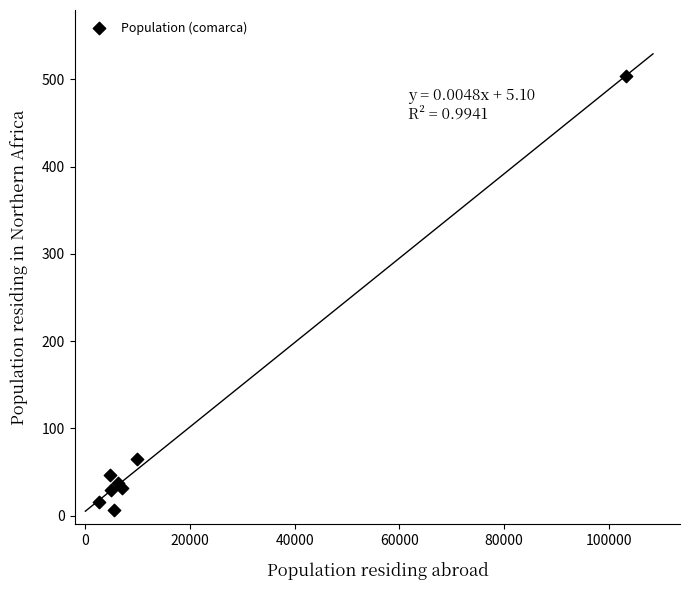

What Y value in the scatter plot is closest to 255?

65